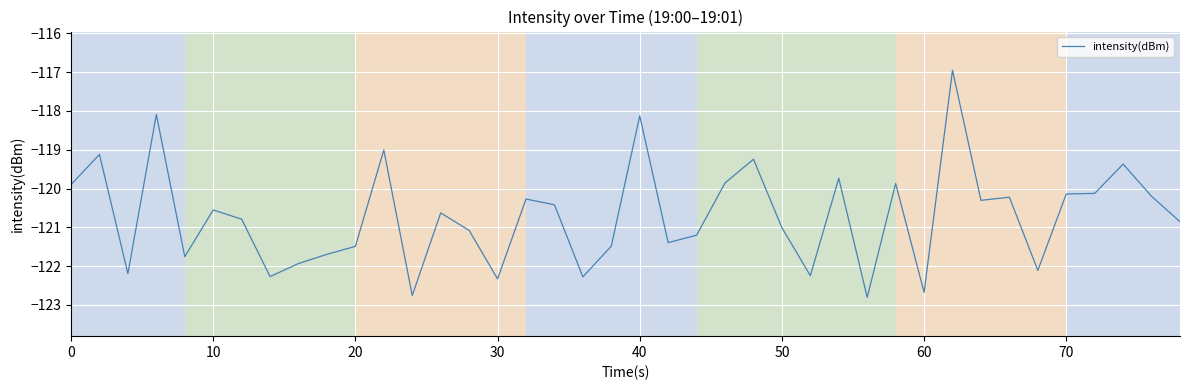

What is the smallest value displayed?

-122.8